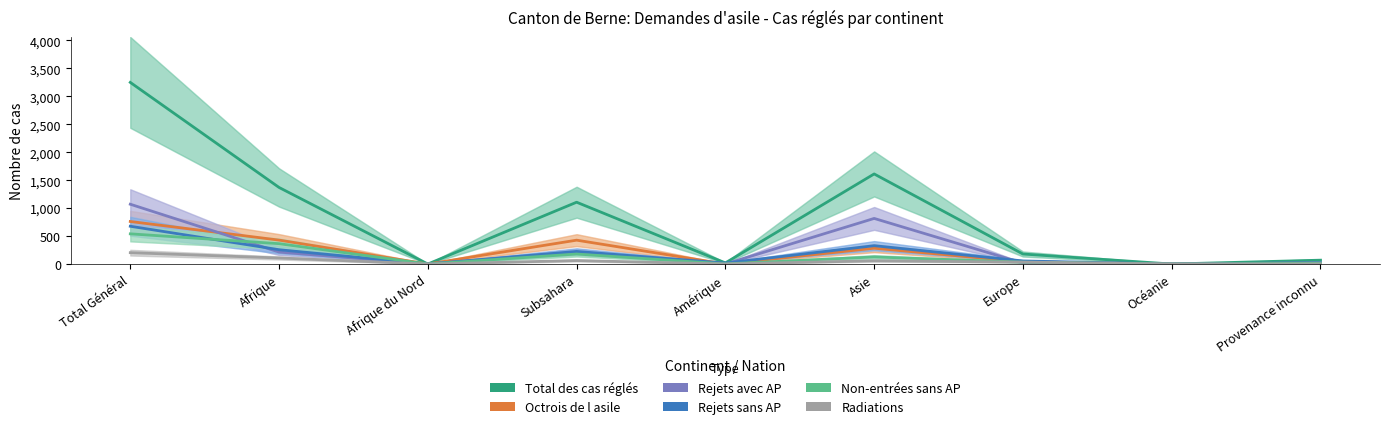

The Non-entrées sans AP series shows 179 at Subsahara. True or false?

True